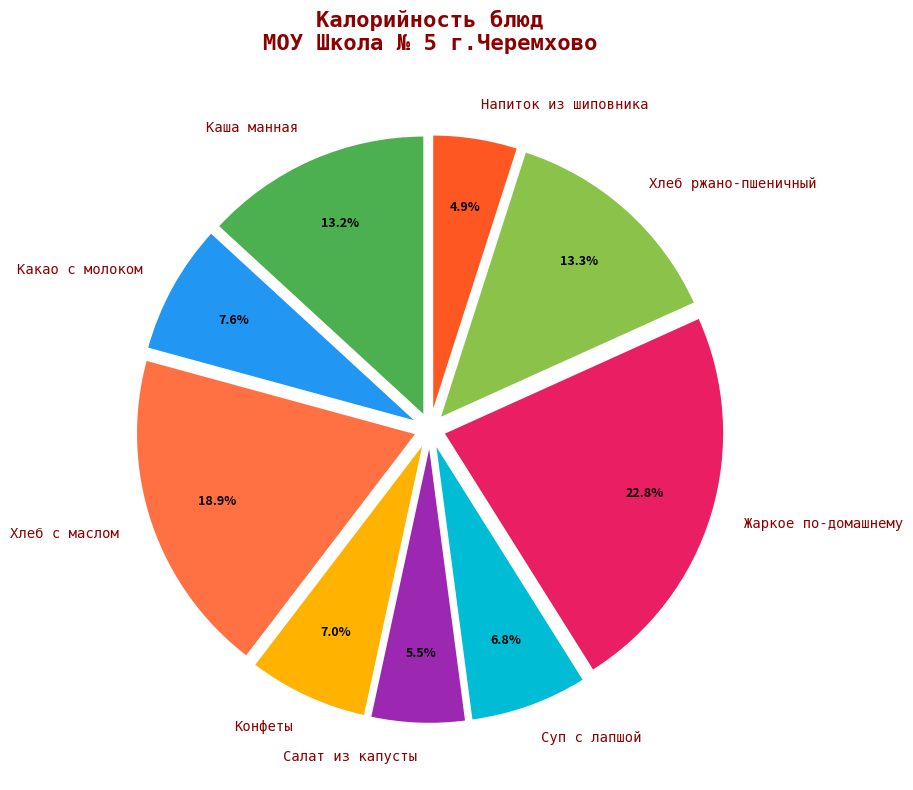

True or false: Какао с молоком accounts for 17% of the total.

False